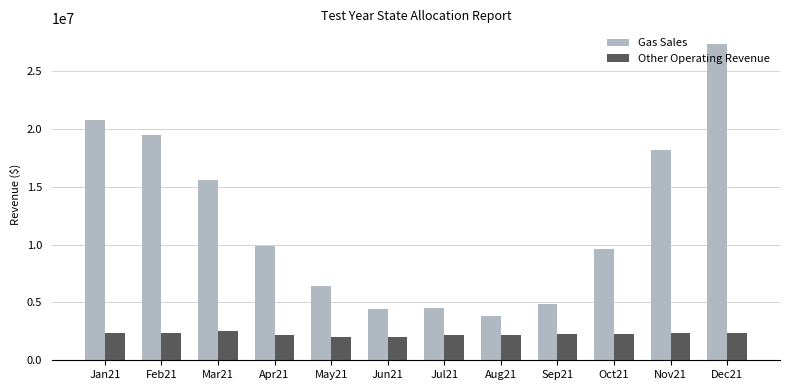

At which category does the chart reach its peak across all series?

Dec21